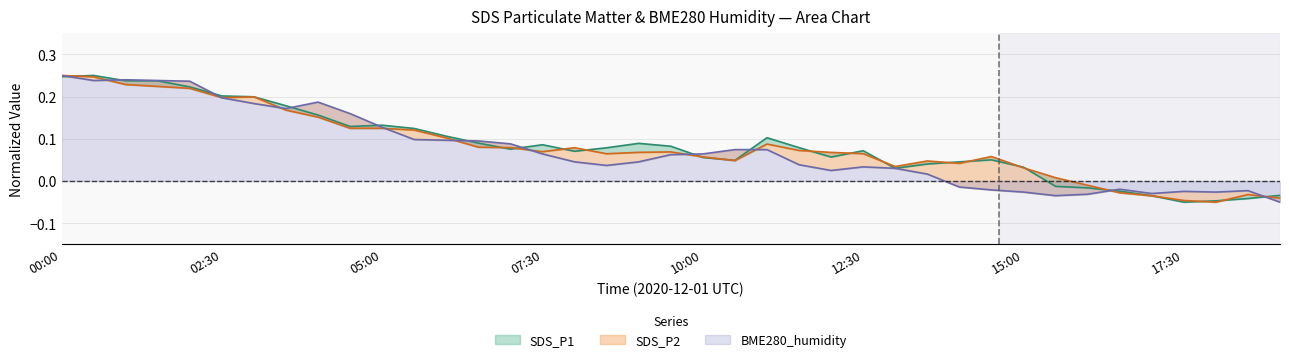

Between 18:30 and 06:00, which is larger?

06:00